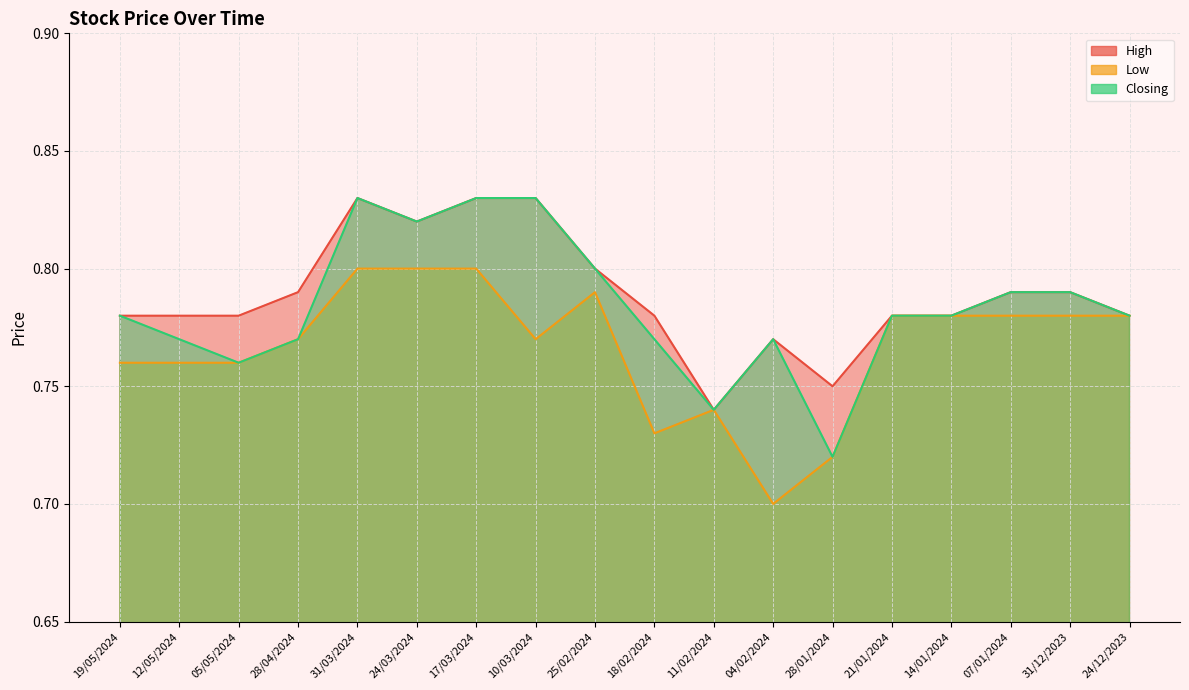

What is the difference between the maximum and minimum values in the Low series?

0.1